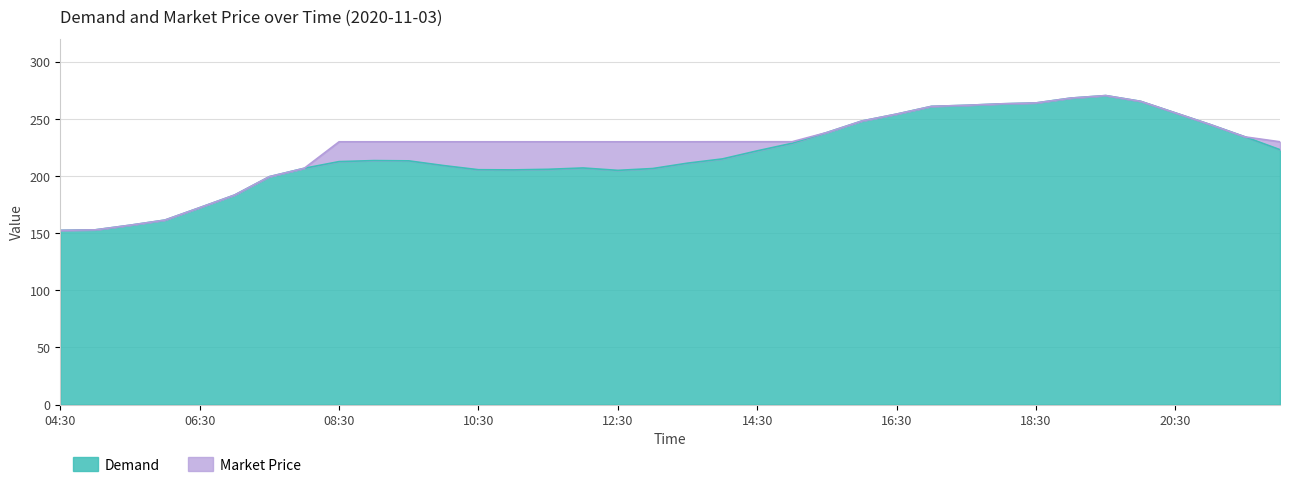

True or false: the data has more than 0 interior local peaks.

True